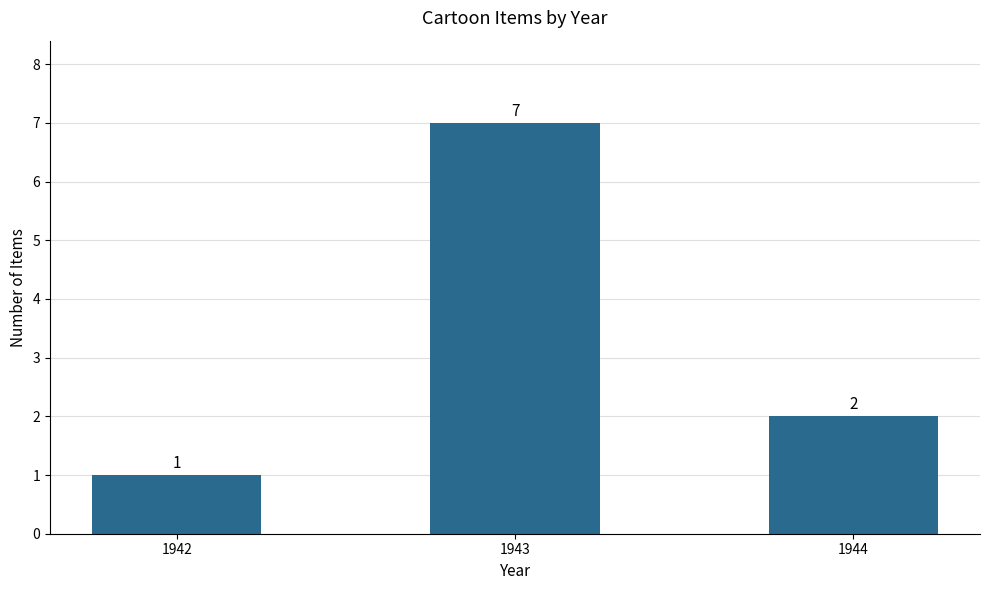

Reading right to left, extract all data points from this chart.

2	7	1